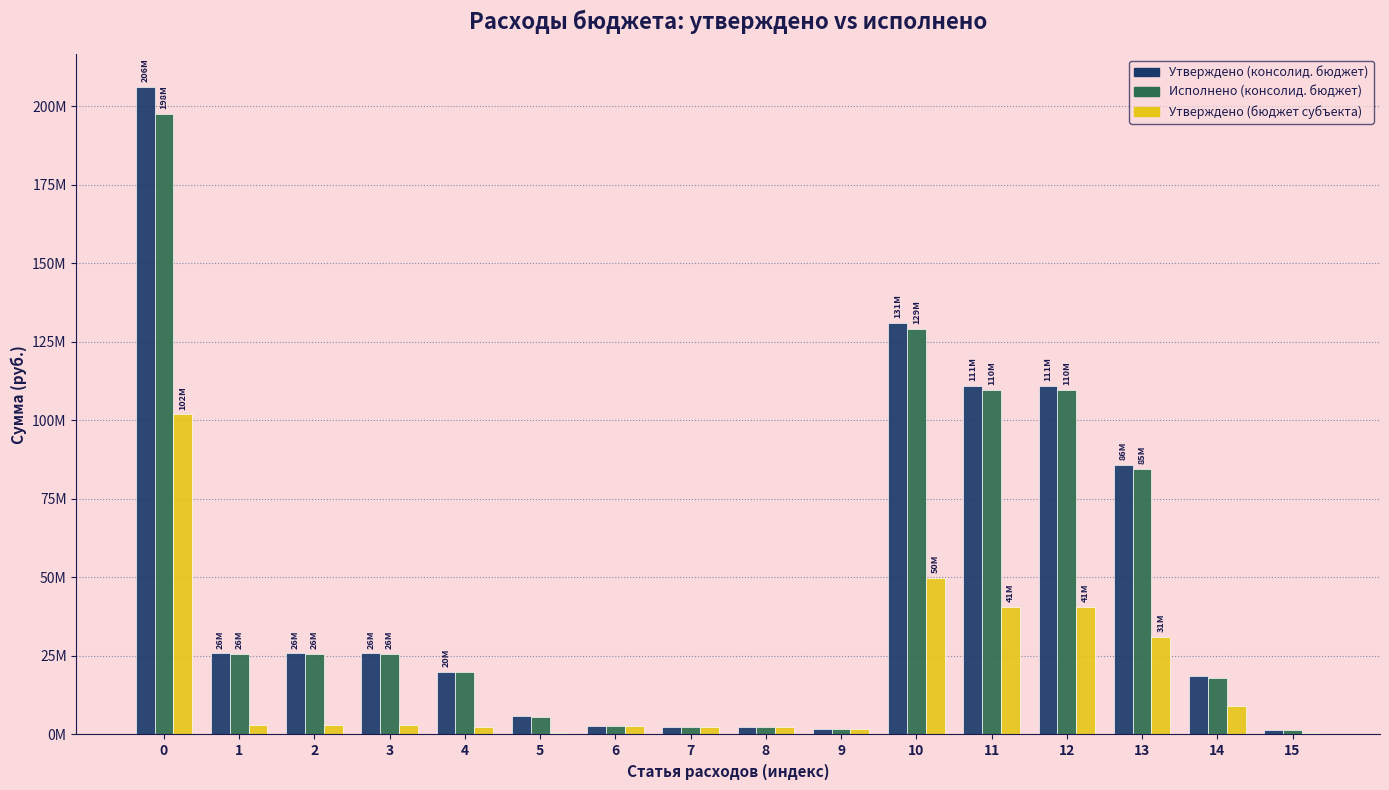

Are the bars grouped side by side (vs. stacked)?

Yes